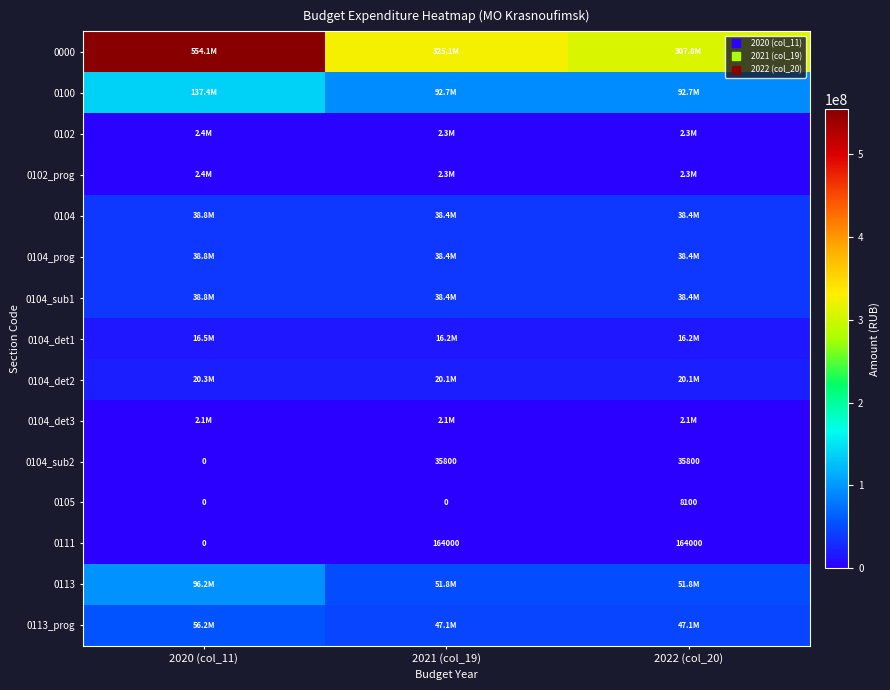

How many series are shown in this chart?

15